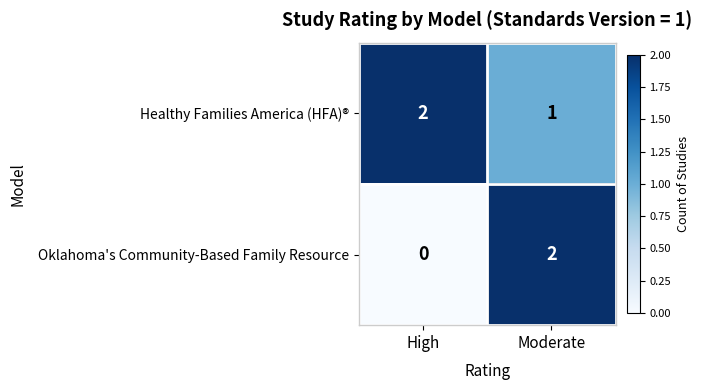

What is the sum of the Healthy Families America (HFA)® values at Moderate and High?

3